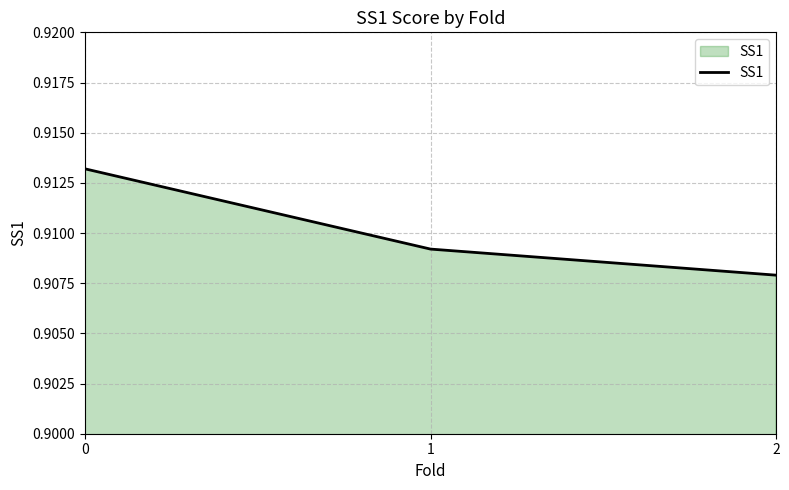

The value at 1 is 1.5. True or false?

False